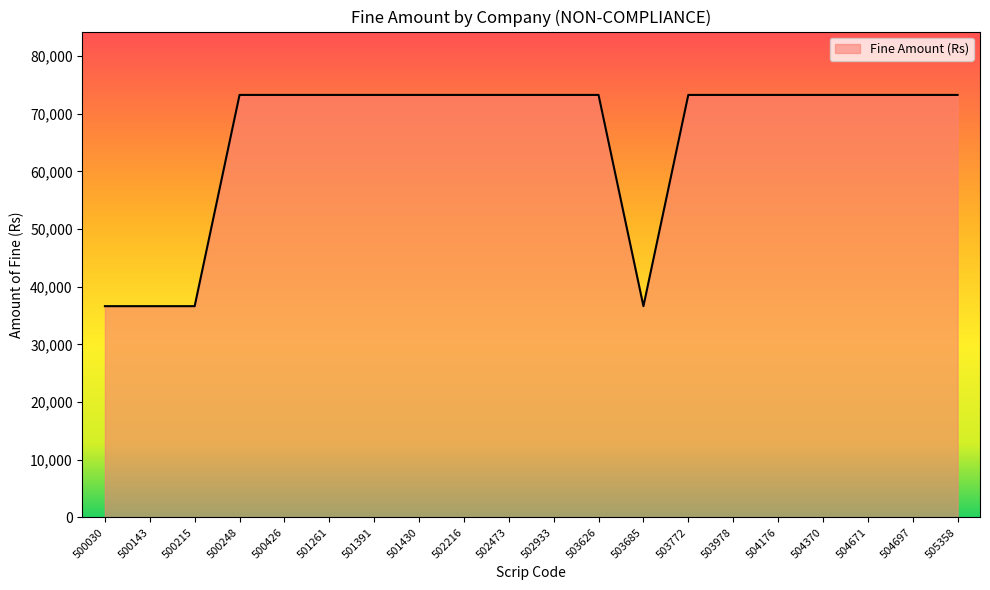

What is the sum of all values?

1319040